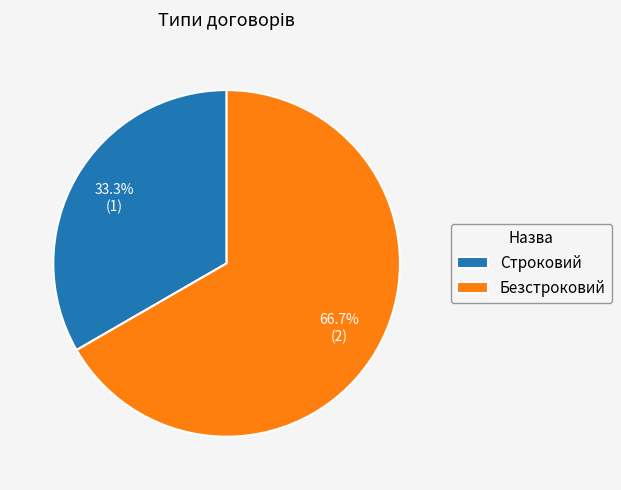

What is the ratio of the value at Безстроковий to the value at Строковий?

2.0